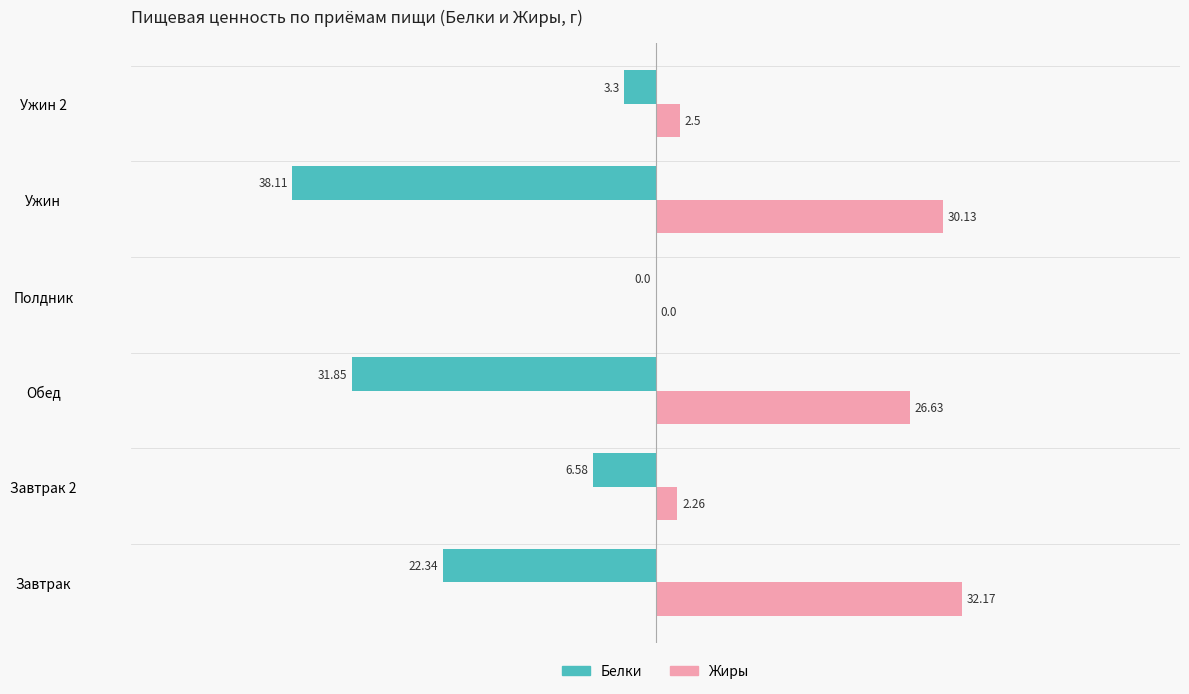

At which category is the sum across all series the highest?

Завтрак